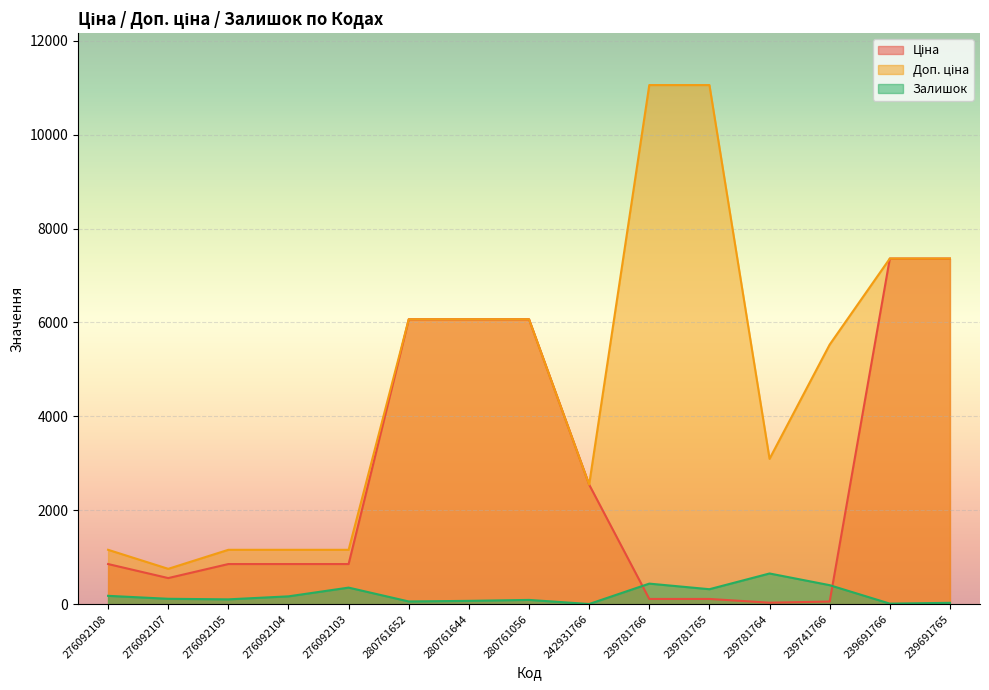

Reading left to right, list all the values displayed in this chart.

Ціна: 854.0	555.1	854.0	854.0	854.0	6067.2	6067.2	6067.2	2545.8	110.5	110.5	30.9	55.3	7360.2	7360.2
Доп. ціна: 1157.3	752.0	1157.3	1157.3	1157.3	6067.2	6067.2	6067.2	2546.0	11055.0	11055.0	3095.0	5528.0	7360.2	7360.2
Залишок: 177.0	114.0	102.0	166.0	352.0	57.0	70.0	90.0	3.0	437.0	318.0	653.0	404.0	11.0	28.0